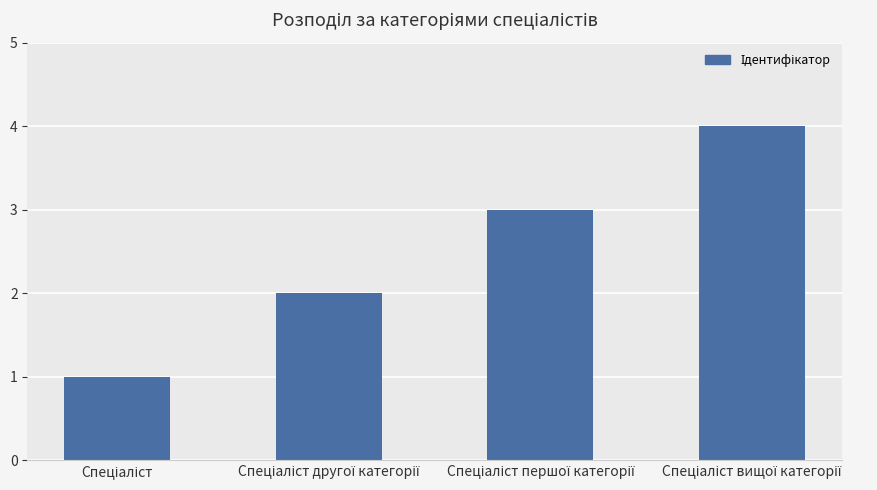

What is the sum of all values?

10